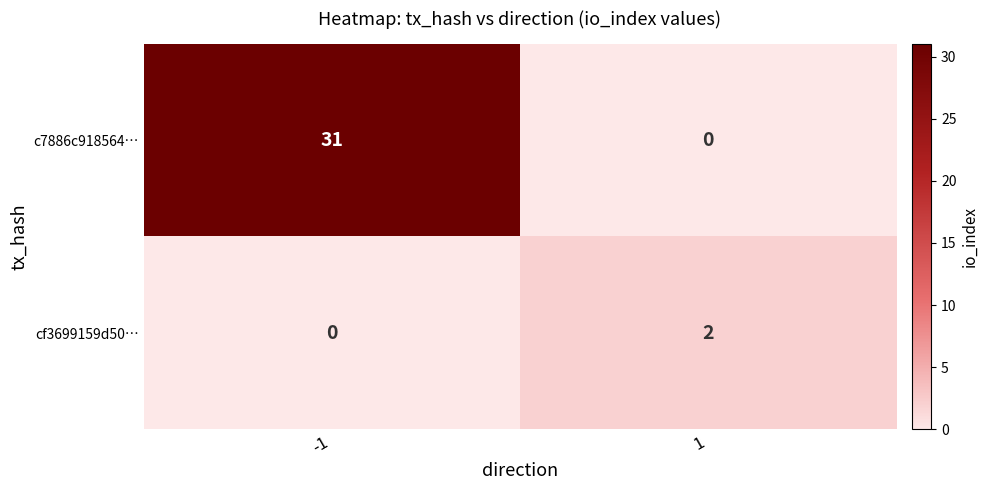

Reading left to right, extract all data points from this chart.

c7886c918564…: -1=31	1=0
cf3699159d50…: -1=0	1=2